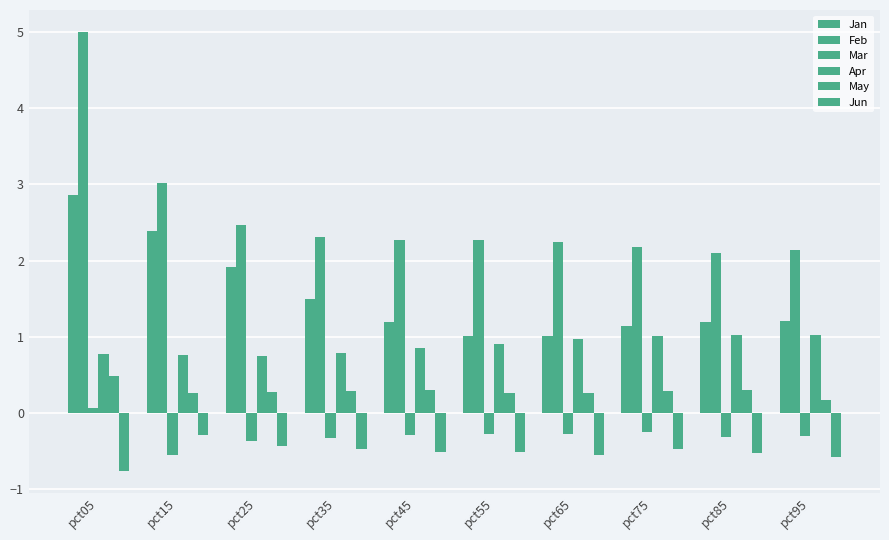

What is the smallest value displayed?

-0.8